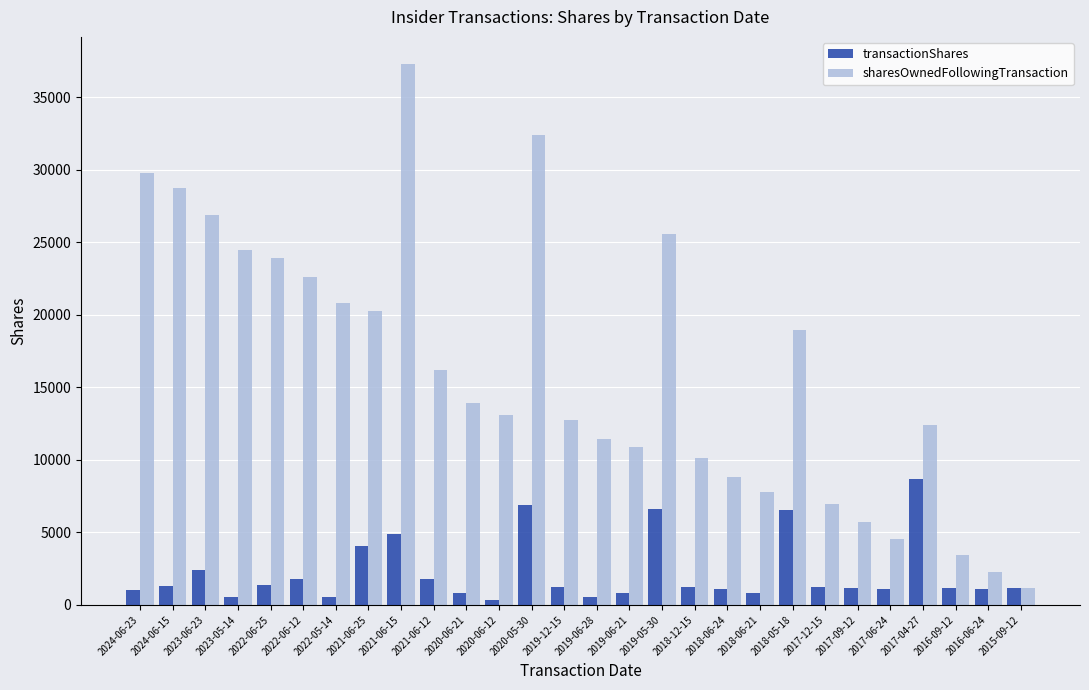

At how many categories does at least one series exceed 27907?

4